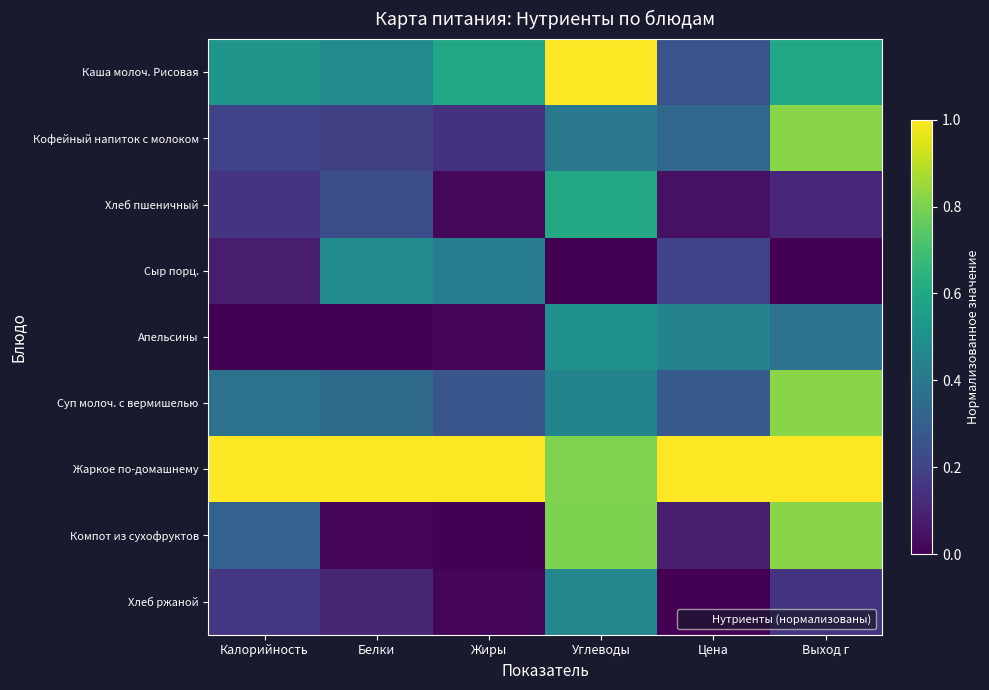

Reading left to right, what are all the values shown in this chart?

Каша молоч. Рисовая: Калорийность=0.5	Белки=0.5	Жиры=0.6	Углеводы=1.0	Цена=0.3	Выход г=0.6
Кофейный напиток с молоком: Калорийность=0.2	Белки=0.2	Жиры=0.1	Углеводы=0.4	Цена=0.3	Выход г=0.8
Хлеб пшеничный: Калорийность=0.2	Белки=0.2	Жиры=0.0	Углеводы=0.6	Цена=0.0	Выход г=0.1
Сыр порц.: Калорийность=0.1	Белки=0.5	Жиры=0.4	Углеводы=0.0	Цена=0.2	Выход г=0.0
Апельсины: Калорийность=0.0	Белки=0.0	Жиры=0.0	Углеводы=0.5	Цена=0.4	Выход г=0.4
Суп молоч. с вермишелью: Калорийность=0.4	Белки=0.3	Жиры=0.3	Углеводы=0.4	Цена=0.3	Выход г=0.8
Жаркое по-домашнему: Калорийность=1.0	Белки=1.0	Жиры=1.0	Углеводы=0.8	Цена=1.0	Выход г=1.0
Компот из сухофруктов: Калорийность=0.3	Белки=0.0	Жиры=0.0	Углеводы=0.8	Цена=0.1	Выход г=0.8
Хлеб ржаной: Калорийность=0.2	Белки=0.1	Жиры=0.0	Углеводы=0.5	Цена=0.0	Выход г=0.2